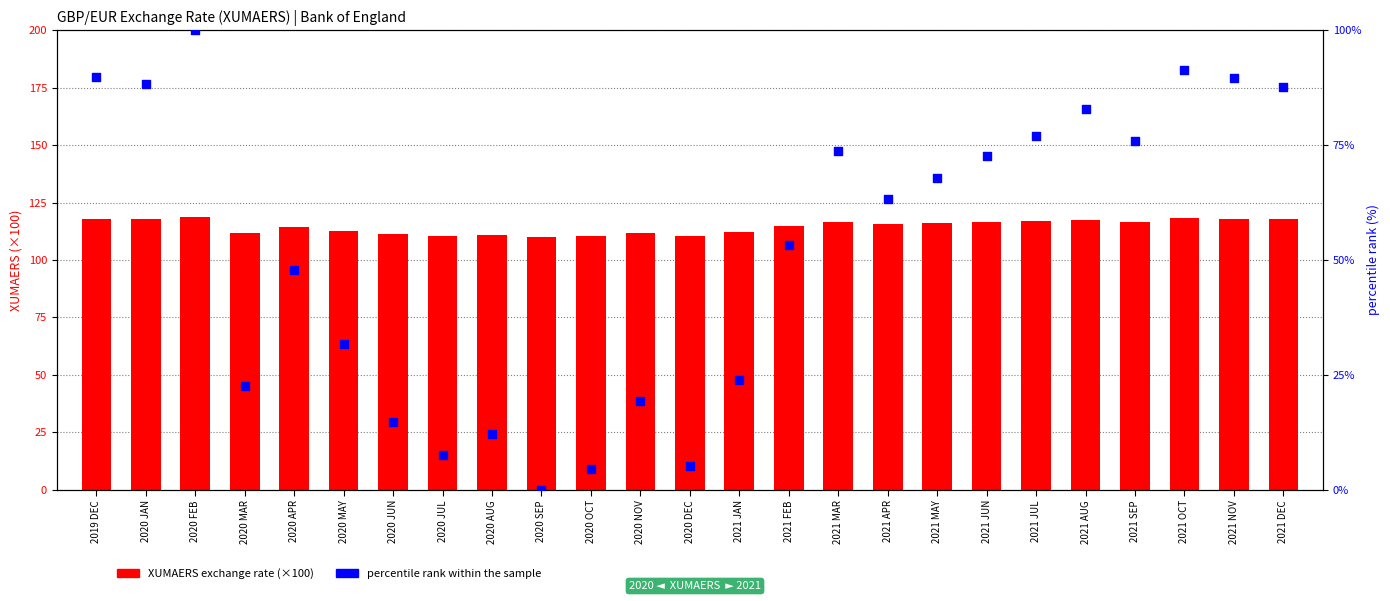

At which category is the sum across all series the highest?

2020 FEB